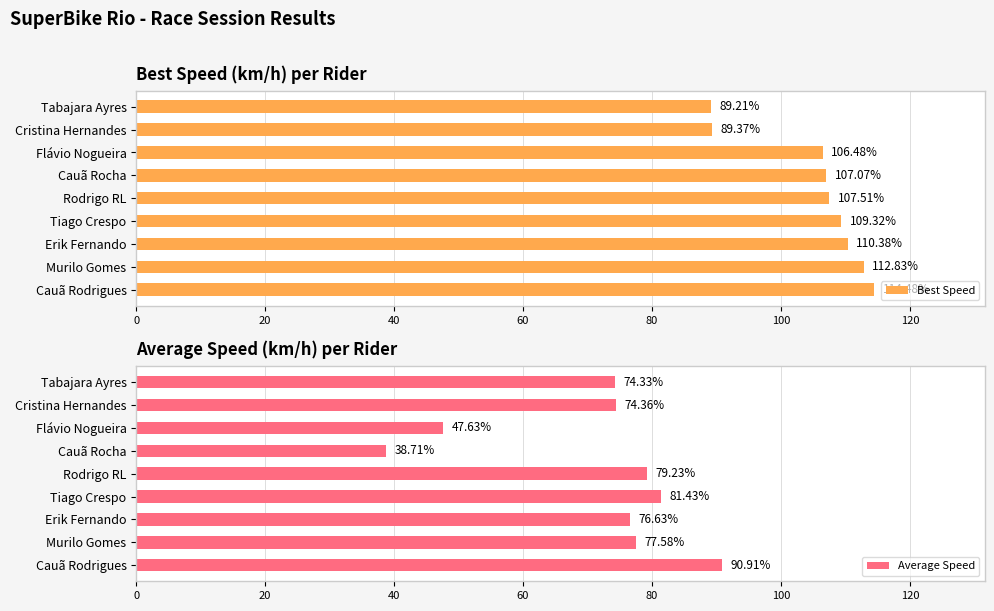

At which label is Best Speed closest to 101?

Flávio Nogueira